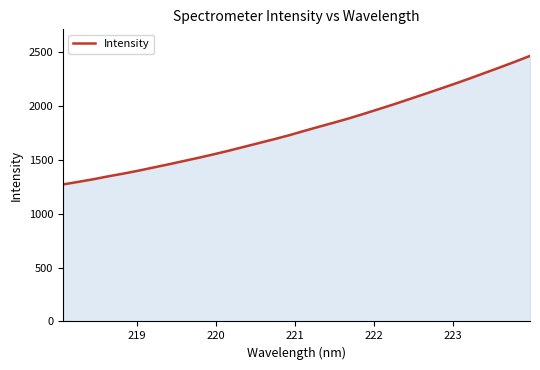

What is the minimum value shown in the chart?

1271.2